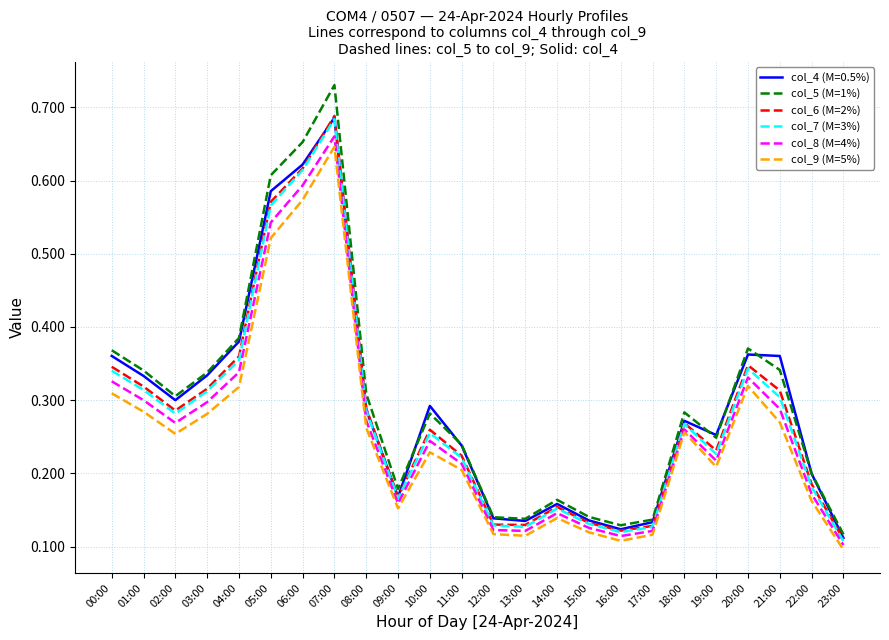

True or false: col_5 (M=1%) and col_8 (M=4%) intersect in this chart.

False